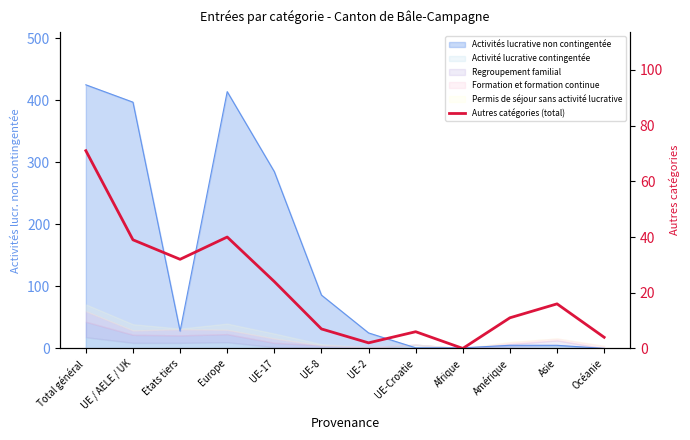

Reading right to left, extract all data points from this chart.

4	16	11	0	6	2	7	24	40	32	39	71